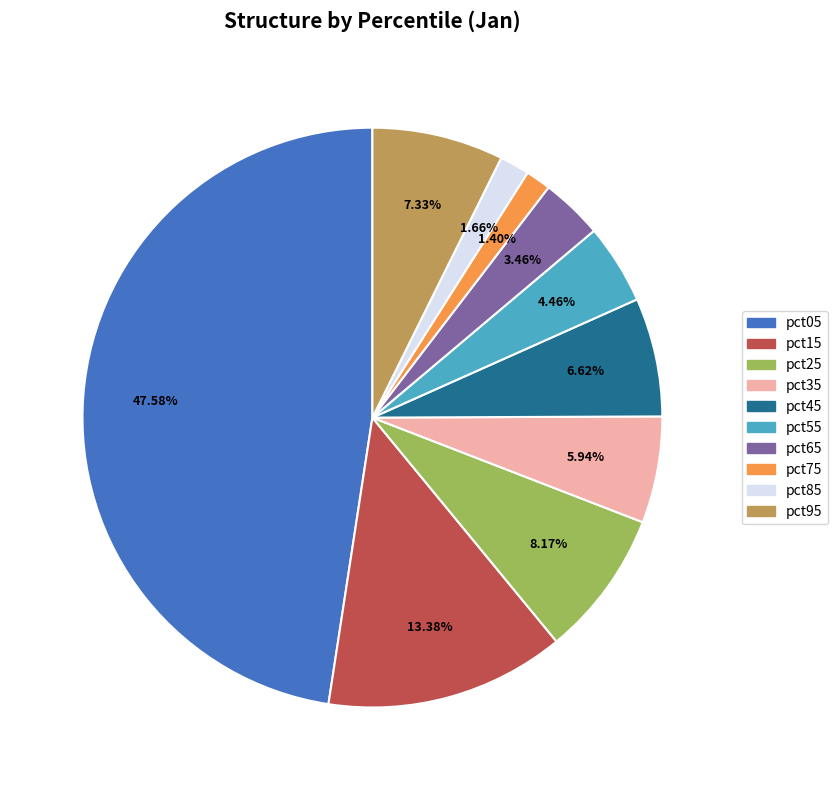

Does pct05 represent more than half of the total?

No